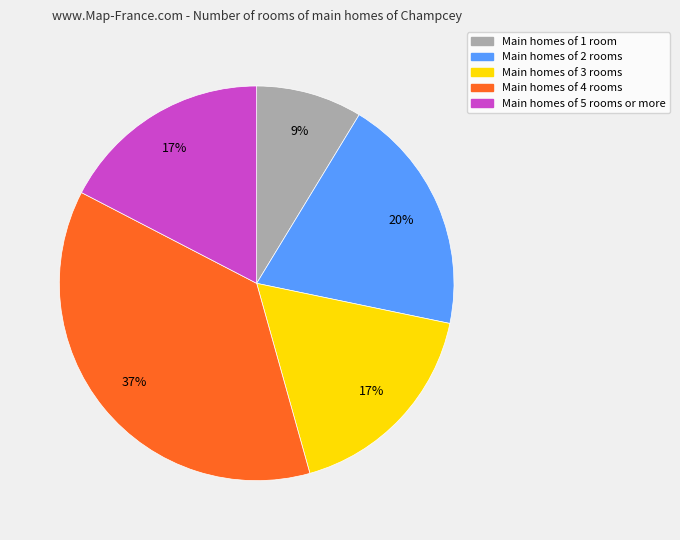

To the nearest percent, what is the average slice percentage?

20%